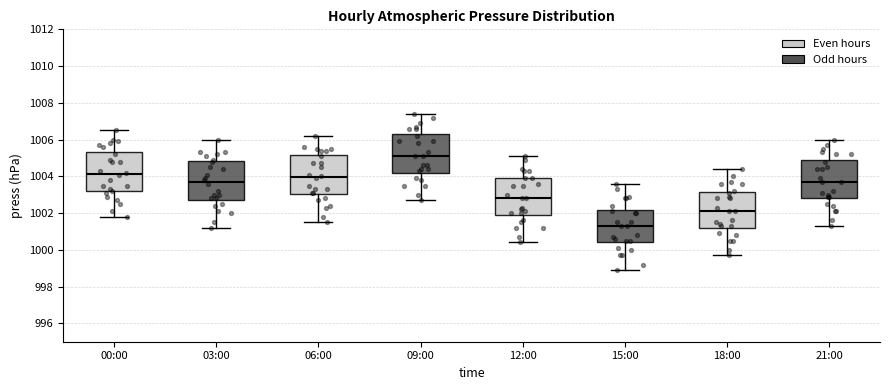

Which box's median line is the lowest?

15:00